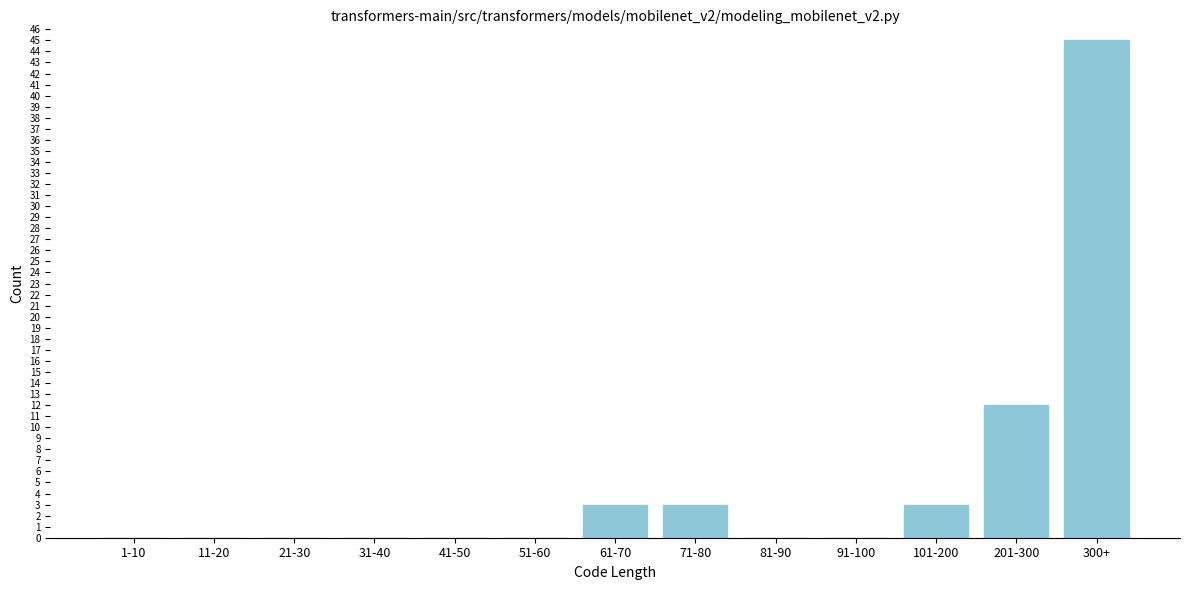

Reading right to left, transcribe all the data shown in this chart.

300+=45	201-300=12	101-200=3	91-100=0	81-90=0	71-80=3	61-70=3	51-60=0	41-50=0	31-40=0	21-30=0	11-20=0	1-10=0